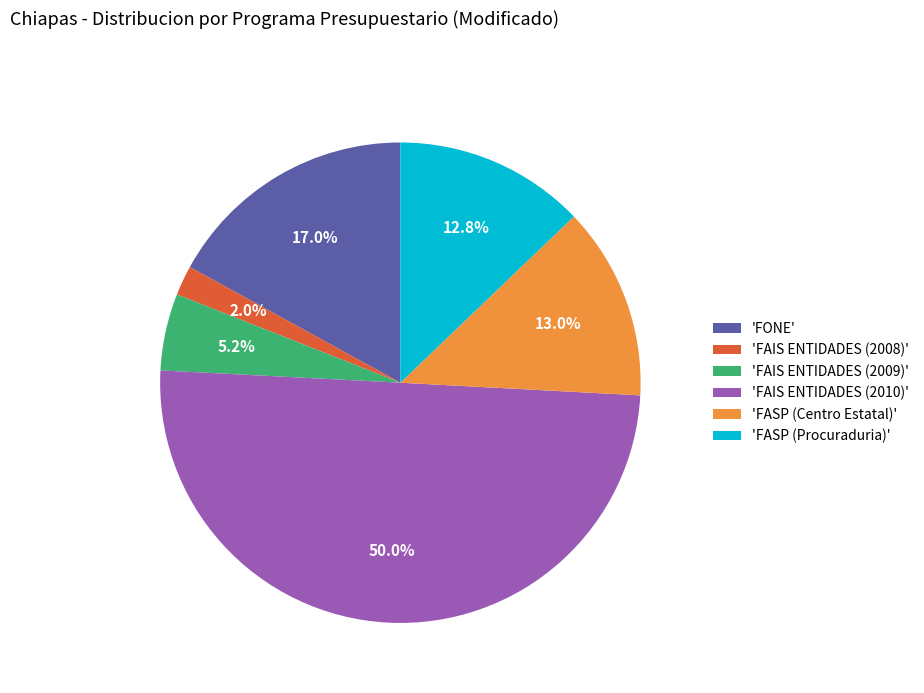

To the nearest percent, what is the average slice percentage?

17%